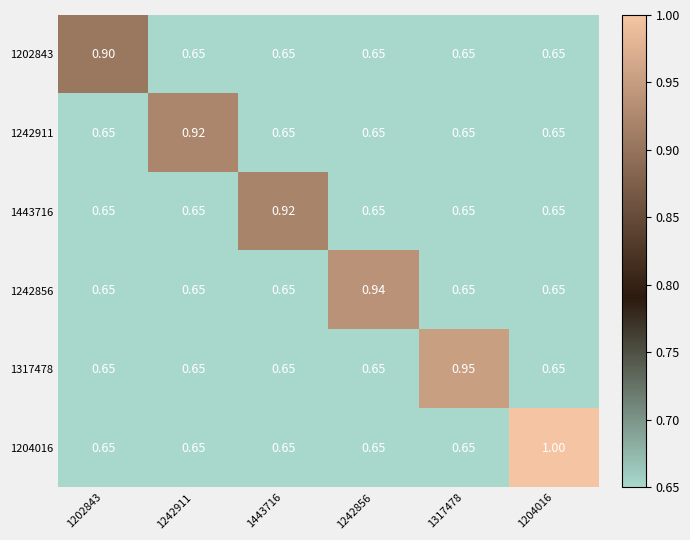

At how many categories does at least one series exceed 0?

6